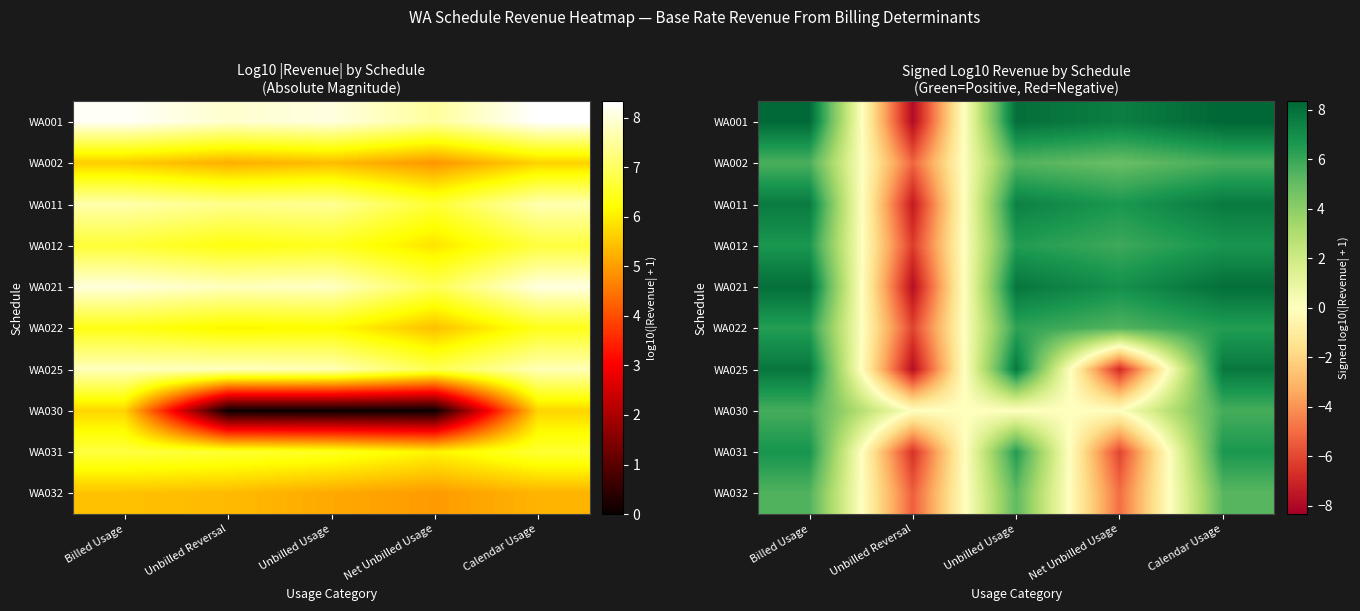

Rank the series by their maximum value, from highest to lowest.

WA001, WA021, WA025, WA011, WA031, WA012, WA022, WA030, WA002, WA032